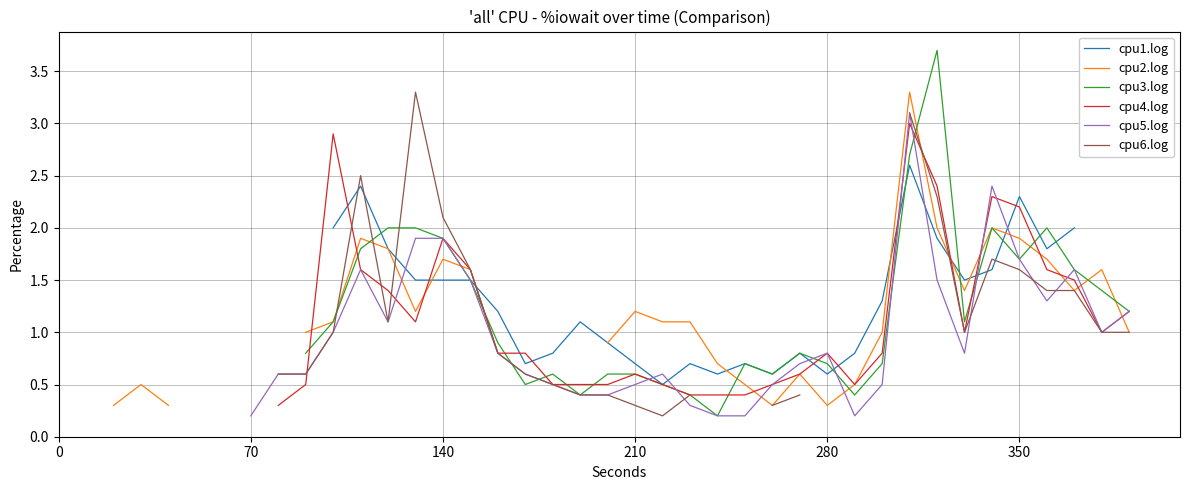

How many lines are shown in the chart?

6